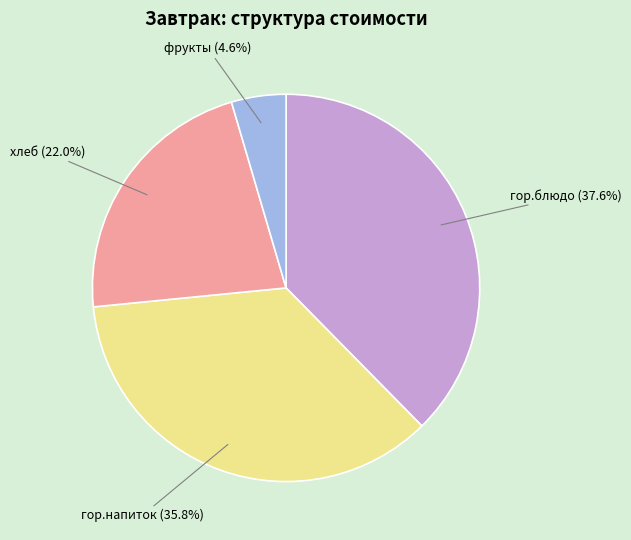

To the nearest percent, what is the average slice percentage?

25%